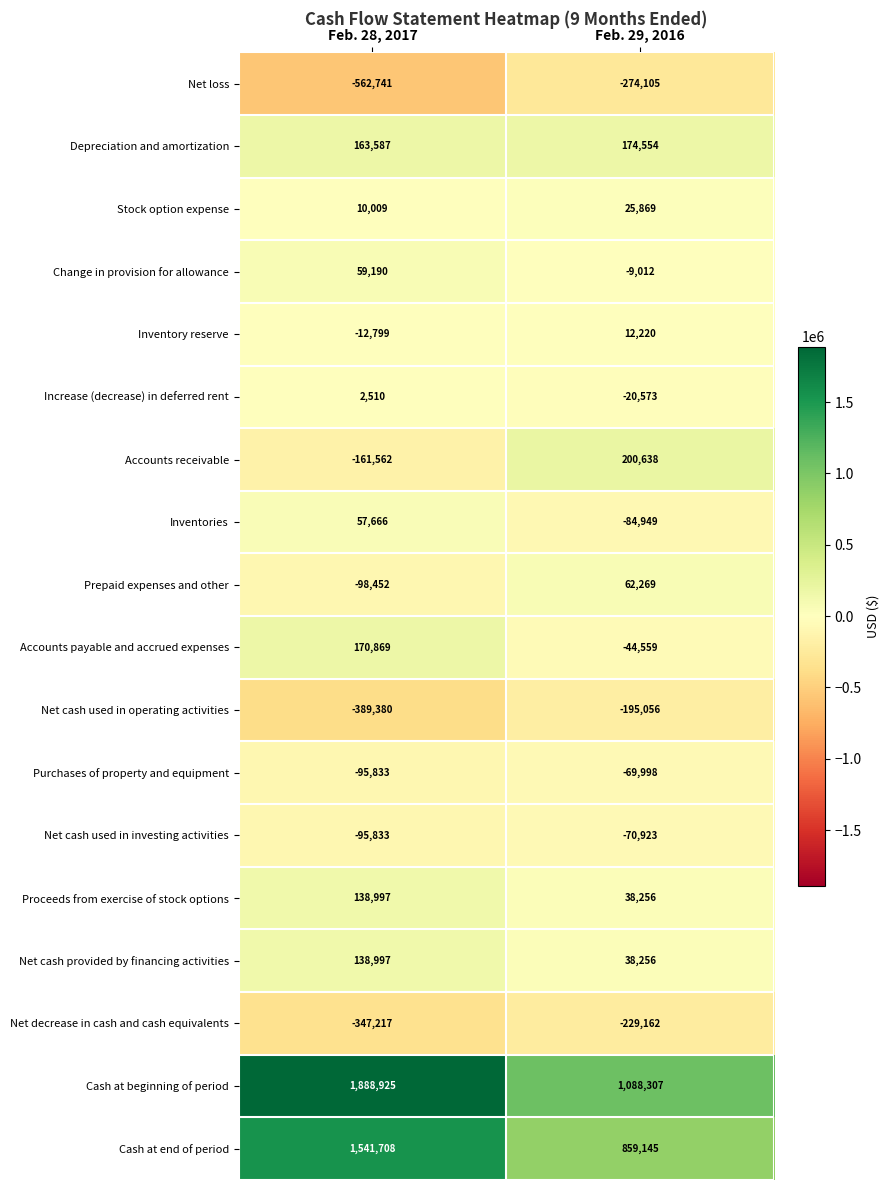

Which category has the lowest value across all series?

Feb. 28, 2017